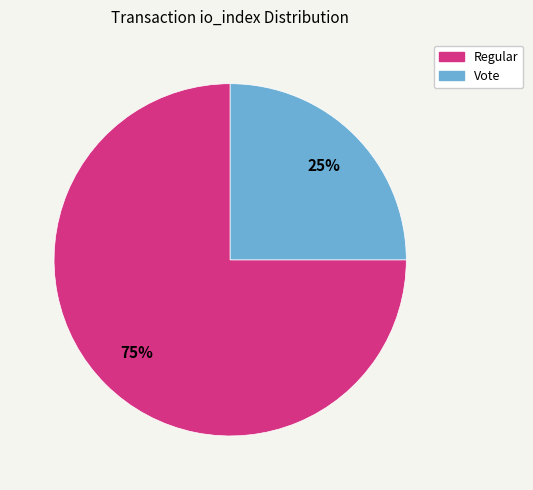

Is it true that Regular is 68% of the pie?

False